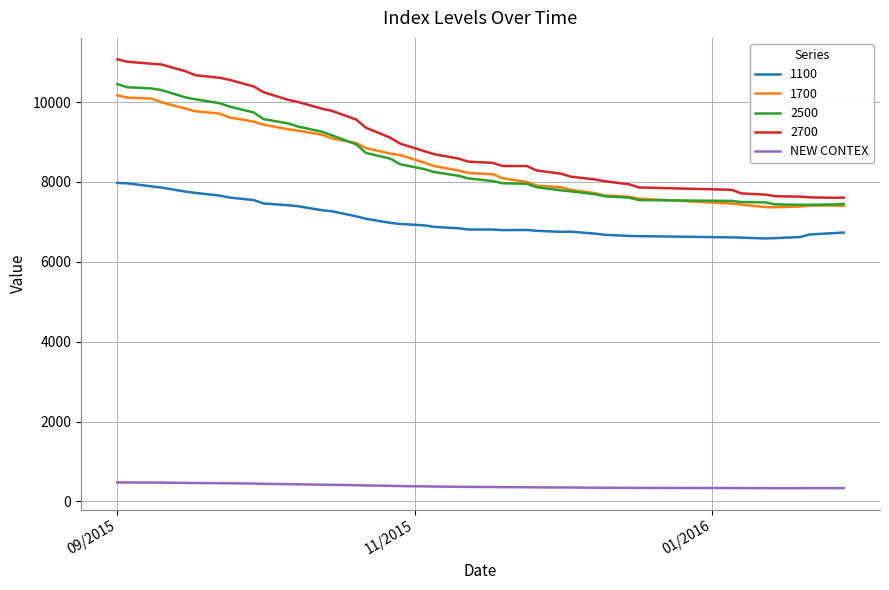

What is the greatest value displayed?

11070.0